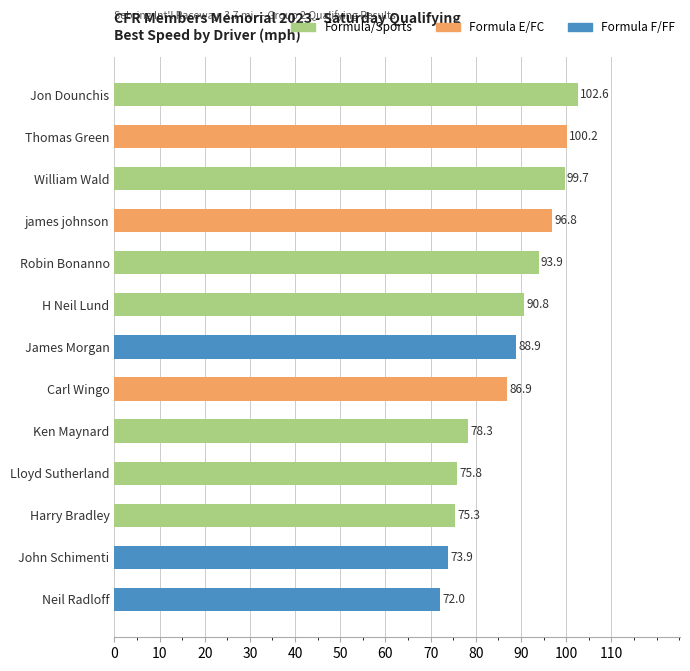

What is the label of the 13th bar from the bottom?

Jon Dounchis